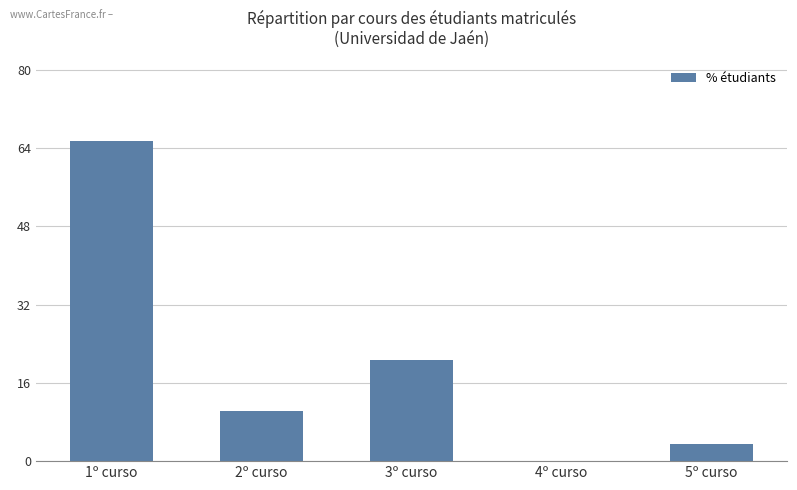

Is it true that the value at 1º curso is 114.6?

False